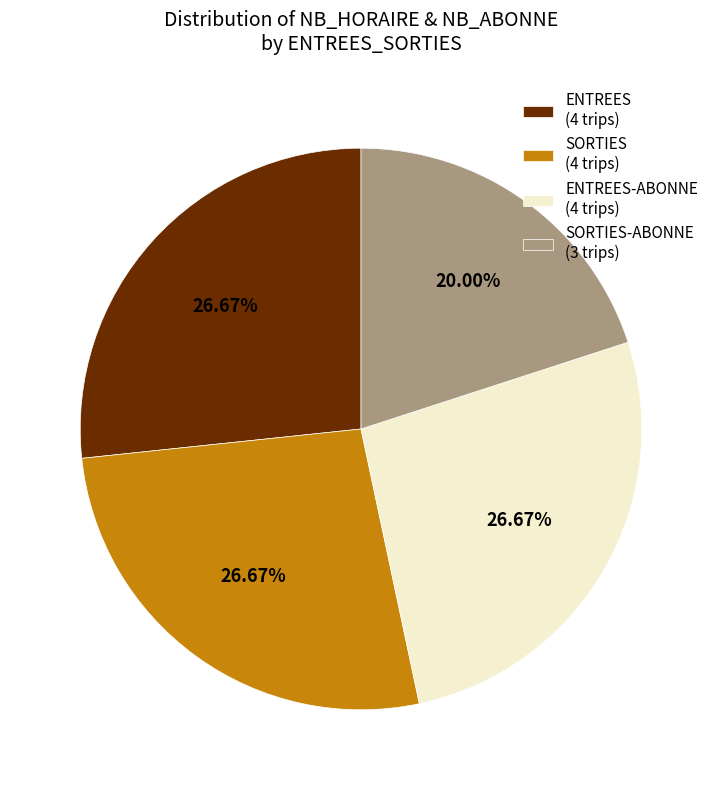

Combined, do SORTIES (4 trips) and ENTREES (4 trips) account for over 50%?

Yes